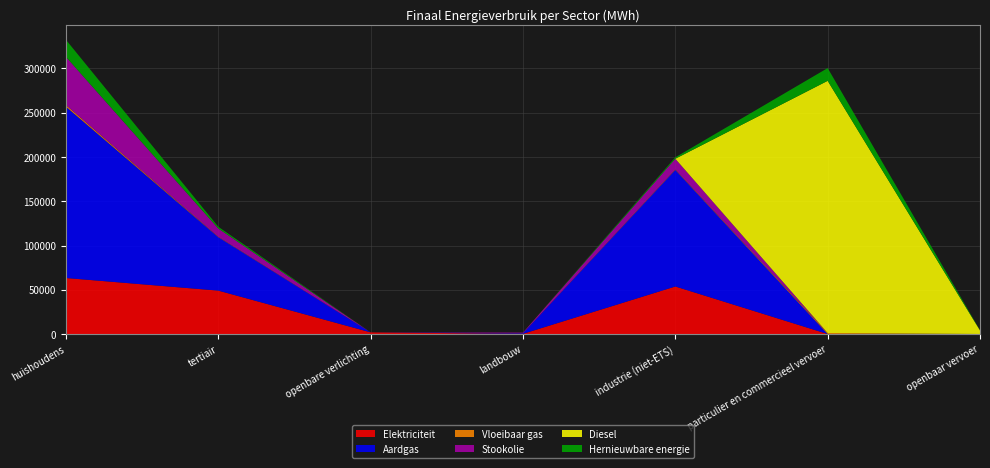

Reading right to left, extract all data points from this chart.

Elektriciteit: 20.0	13.1	53697.0	228.3	1874.4	49045.2	63296.8
Aardgas: 0.0	15.3	131757.7	647.5	0.0	60435.5	193543.3
Vloeibaar gas: 0.0	1099.1	486.2	2.2	0.0	375.3	1787.3
Stookolie: 0.0	0.0	12090.4	745.1	0.0	9338.2	54489.4
Diesel: 3979.7	284932.1	0.0	0.0	0.0	0.0	0.0
Hernieuwbare energie: 175.9	14414.9	1591.4	0.0	0.0	1954.0	19254.0